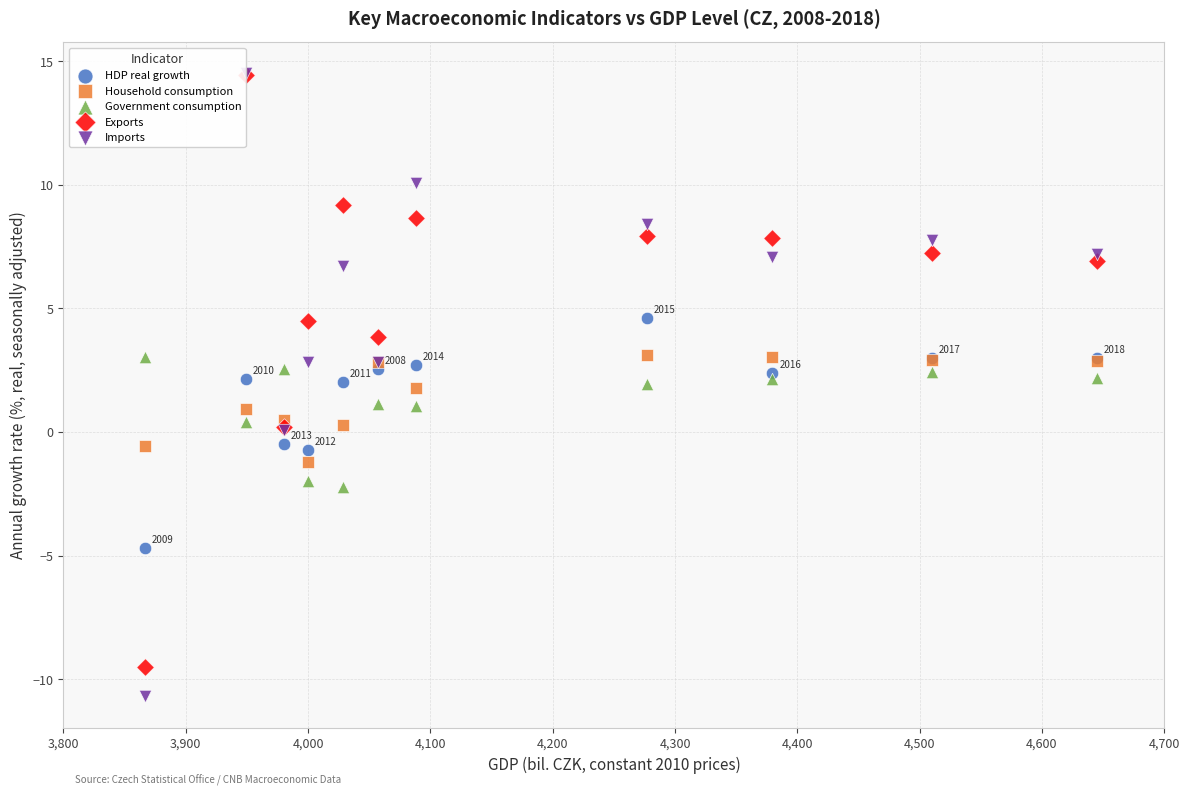

Which series has the largest Y range (max minus min)?

Imports